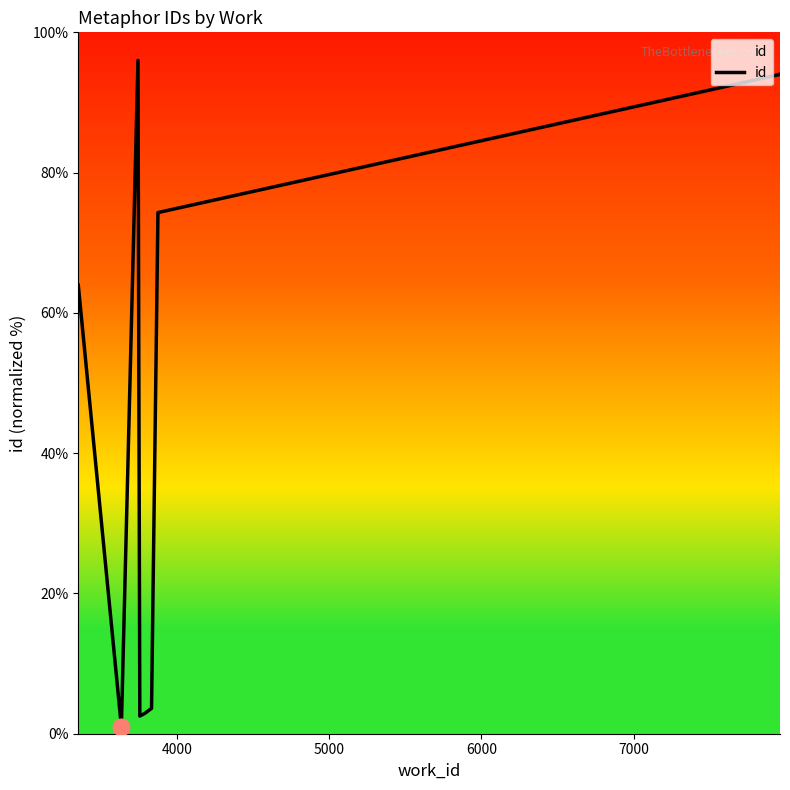

What is the difference between the maximum and second lowest values?

93.5